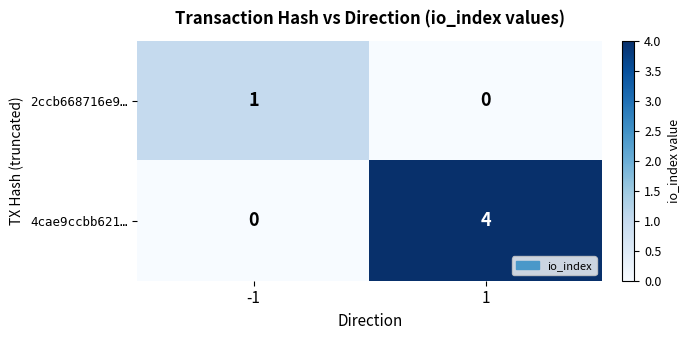

Rank the series by their maximum value, from highest to lowest.

4cae9ccbb621…, 2ccb668716e9…